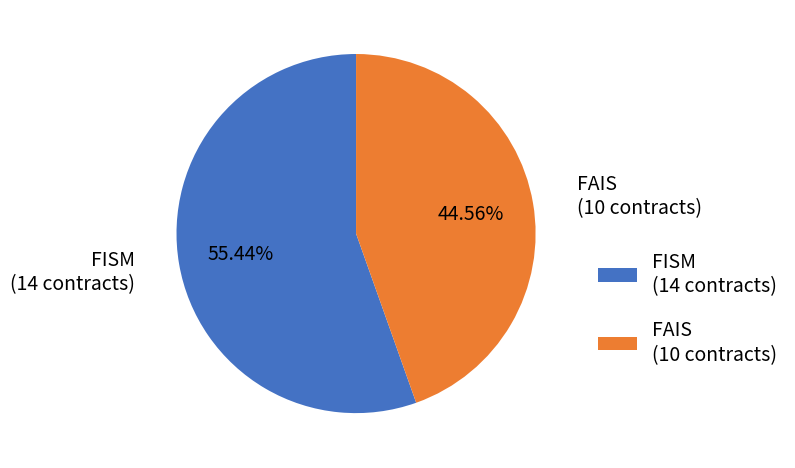

Is there a majority slice in this chart?

Yes